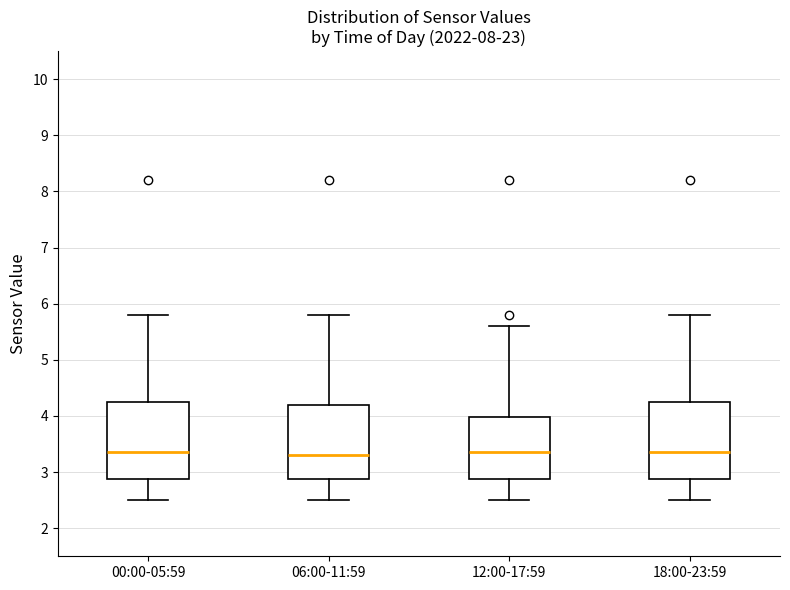

Reading left to right, read every box against the y-axis: the position of its median line, the range the box covers, and the ends of its whiskers. The values are not printed on the chart, so give them approximately, as read against the axis.

00:00-05:59: median 3.4, box 2.9 to 4.3, whiskers 2.5 to 5.8
06:00-11:59: median 3.3, box 2.9 to 4.2, whiskers 2.5 to 5.8
12:00-17:59: median 3.4, box 2.9 to 4.0, whiskers 2.5 to 5.6
18:00-23:59: median 3.4, box 2.9 to 4.3, whiskers 2.5 to 5.8